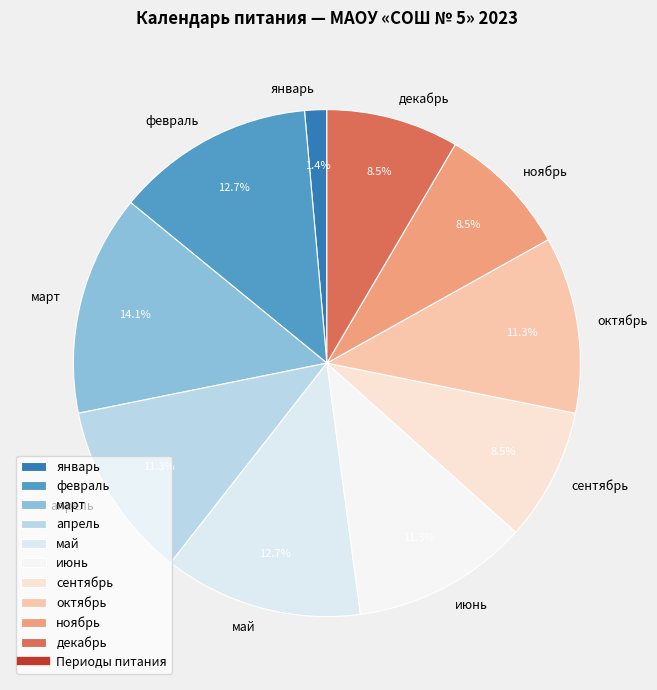

True or false: июнь accounts for 1% of the total.

False